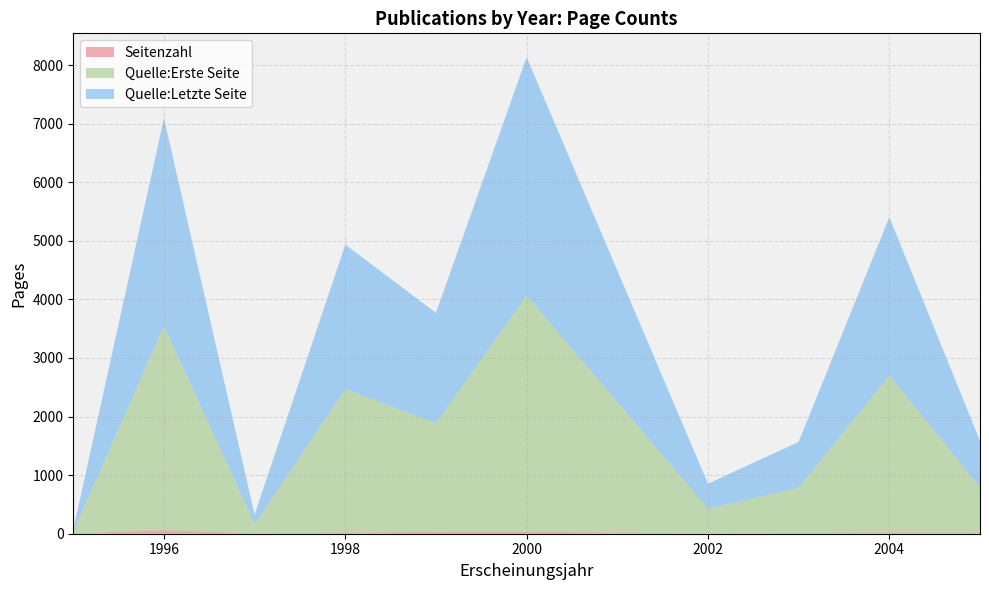

At which category is the sum across all series the highest?

2000